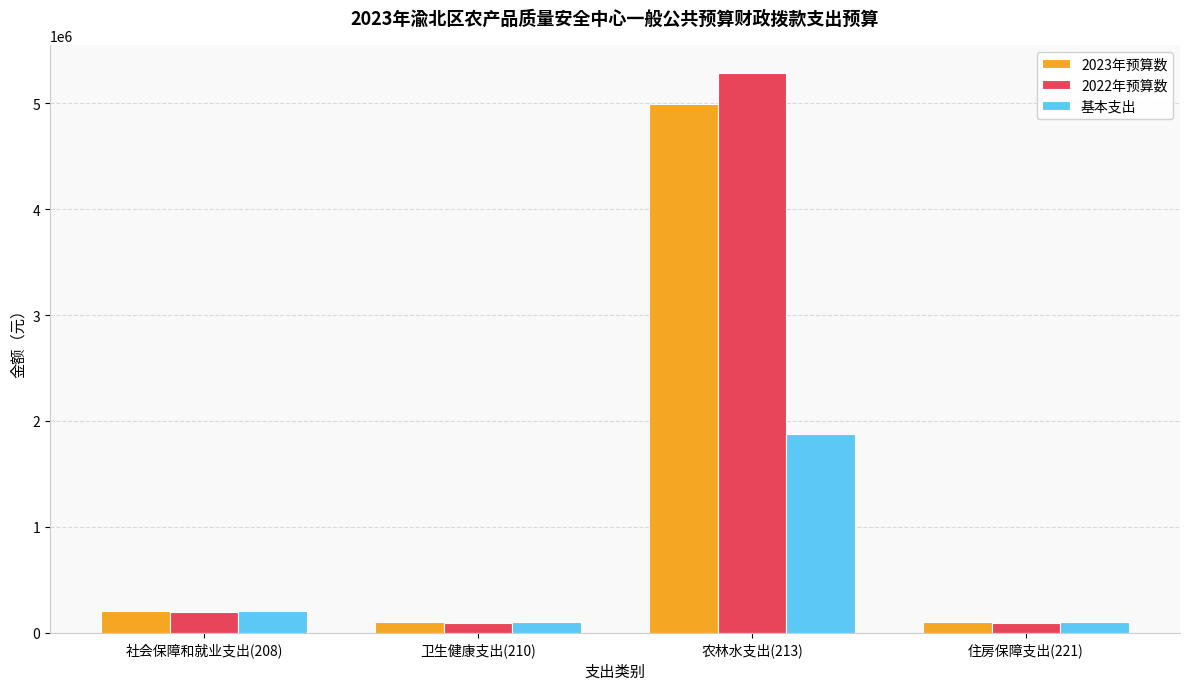

Which series has the largest total across all categories?

2022年预算数